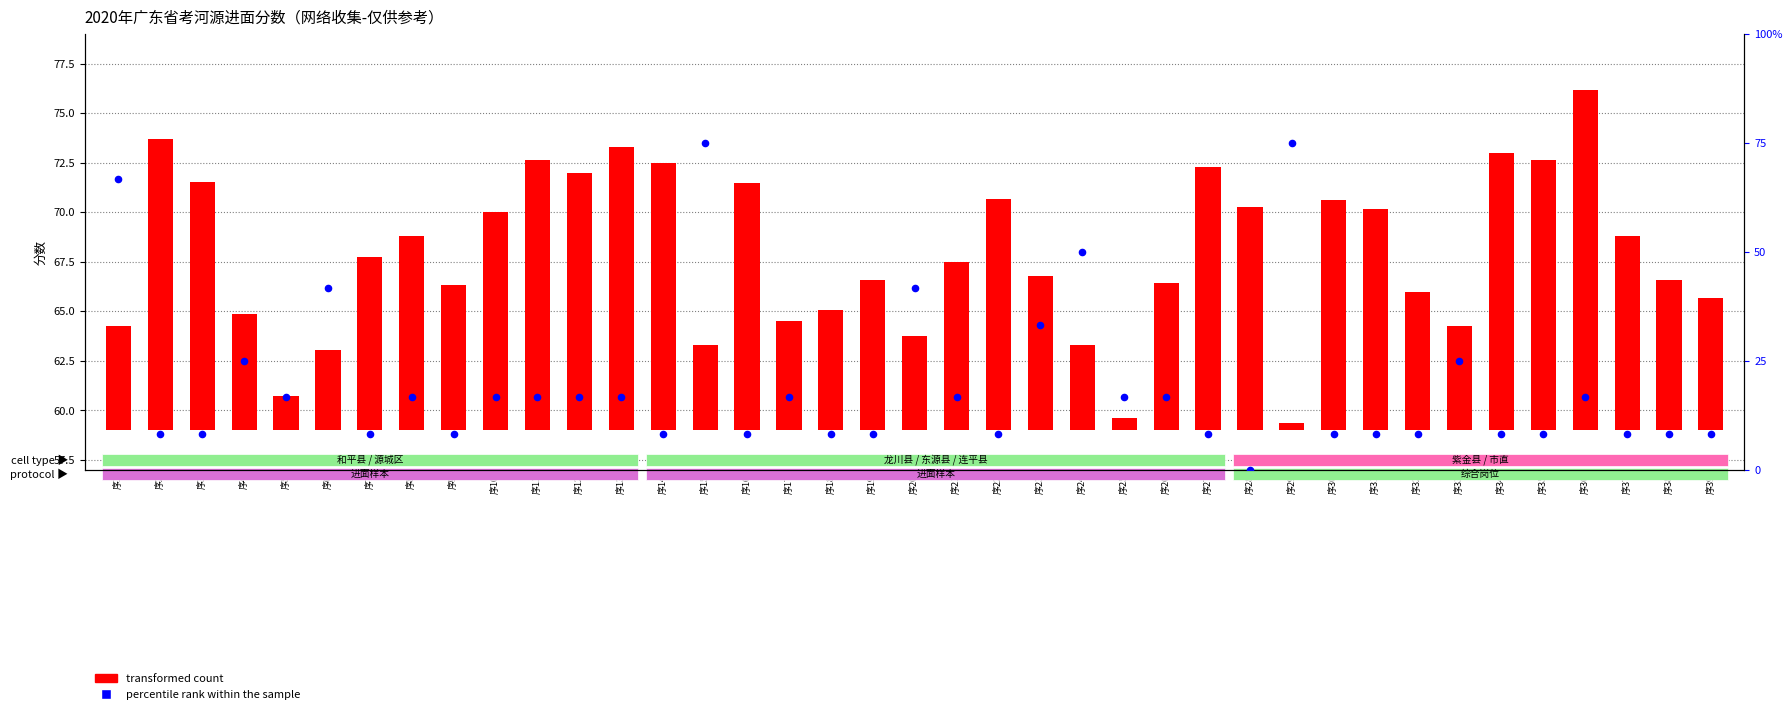

Is the value of transformed count at 序22 greater than the value of percentile rank within the sample at 序39?

Yes